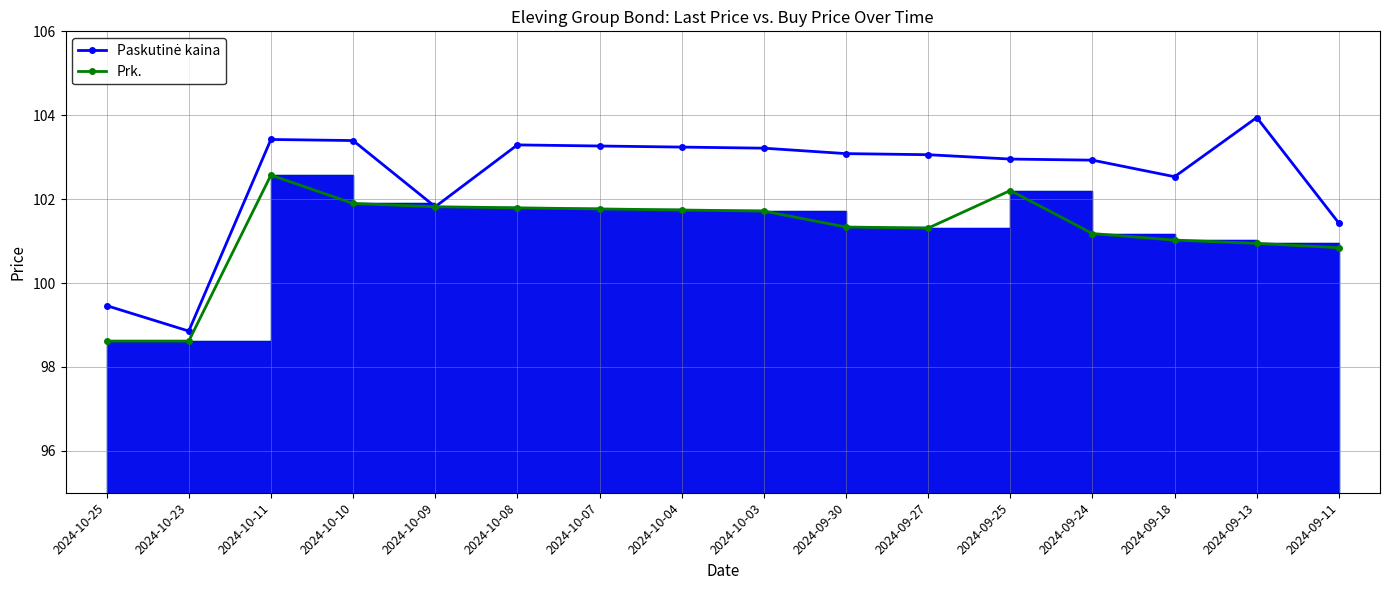

True or false: Paskutinė kaina and Prk. cross at least once.

False